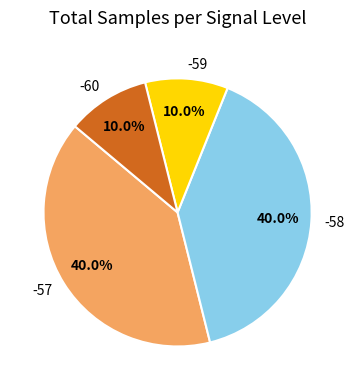

Do -57 and -58 together represent more than half of the pie?

Yes